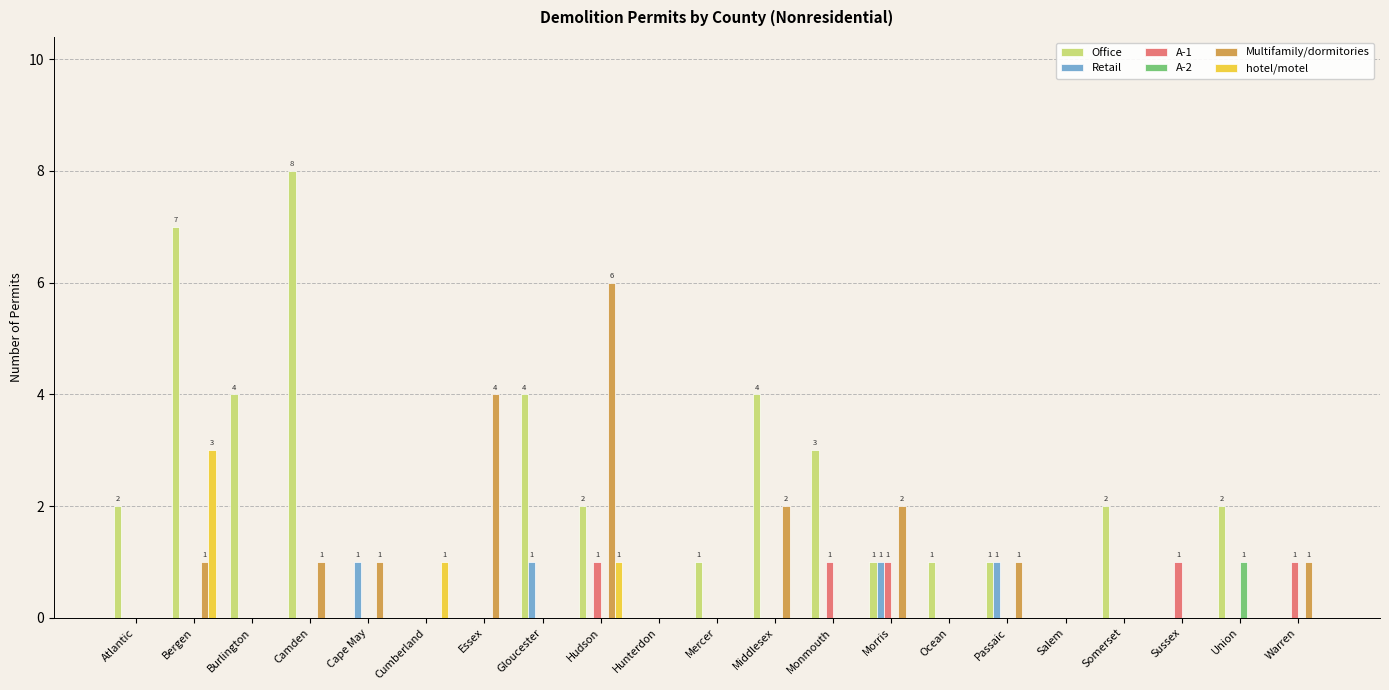

What is the sum of the Office values at Hunterdon and Bergen?

7